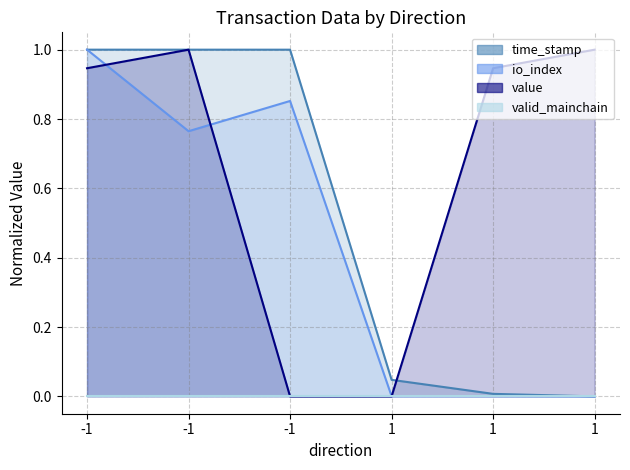

True or false: value has more than 2 points higher than both neighbors.

False